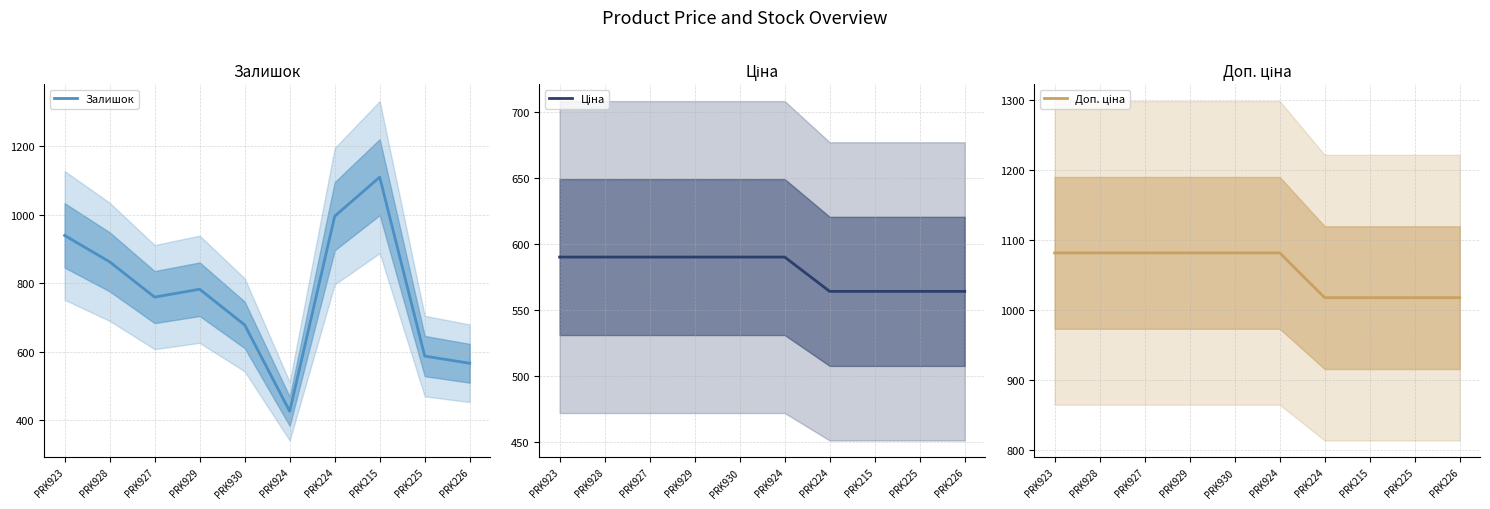

How many series are shown in this chart?

3